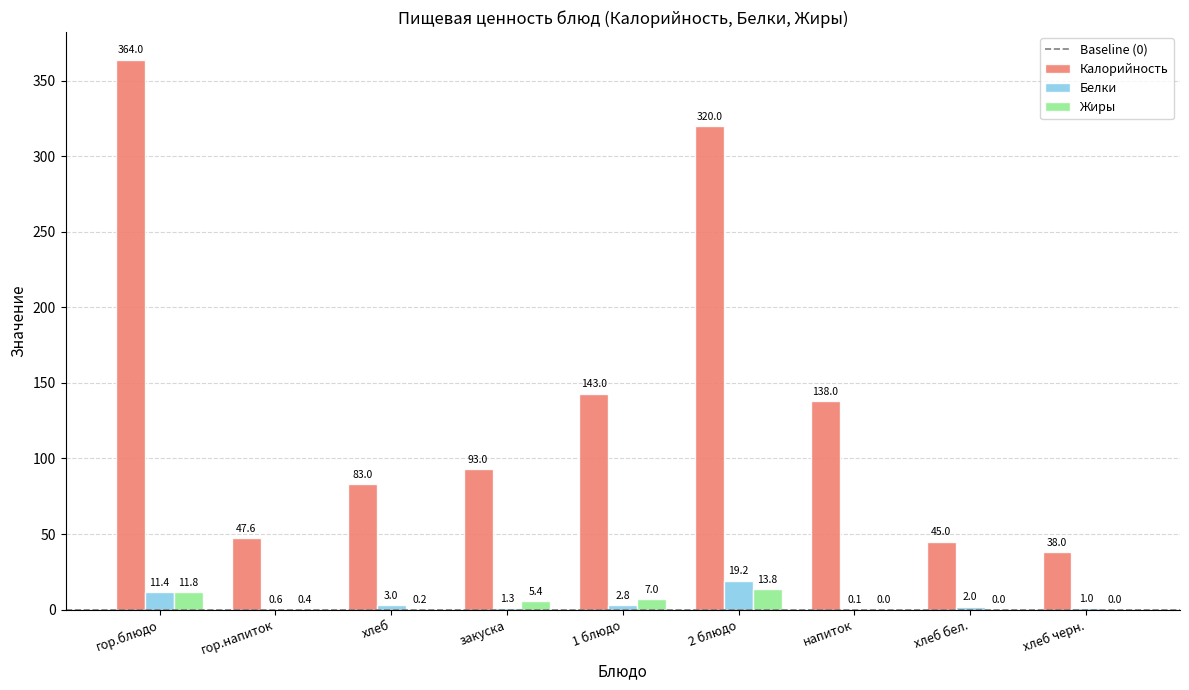

What is the maximum value shown in the chart?

364.0